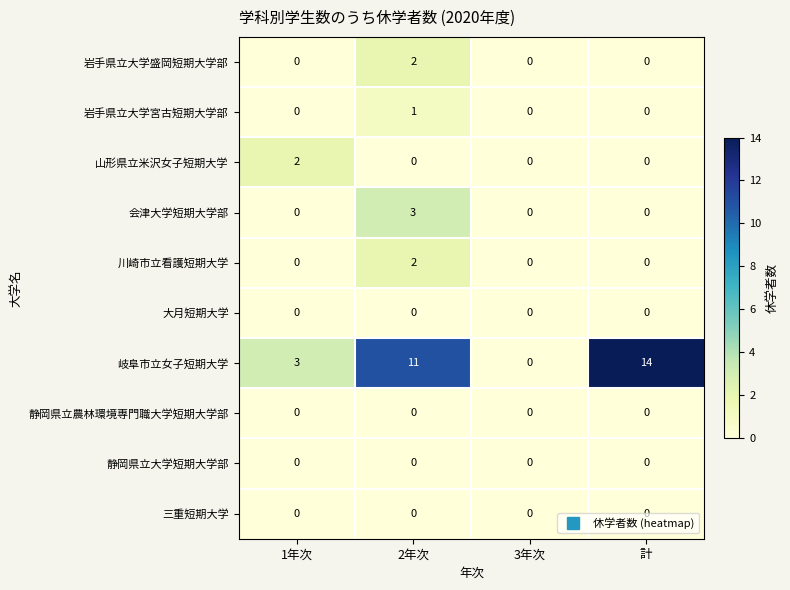

The value of 岩手県立大学盛岡短期大学部 at 1年次 is 0. True or false?

True